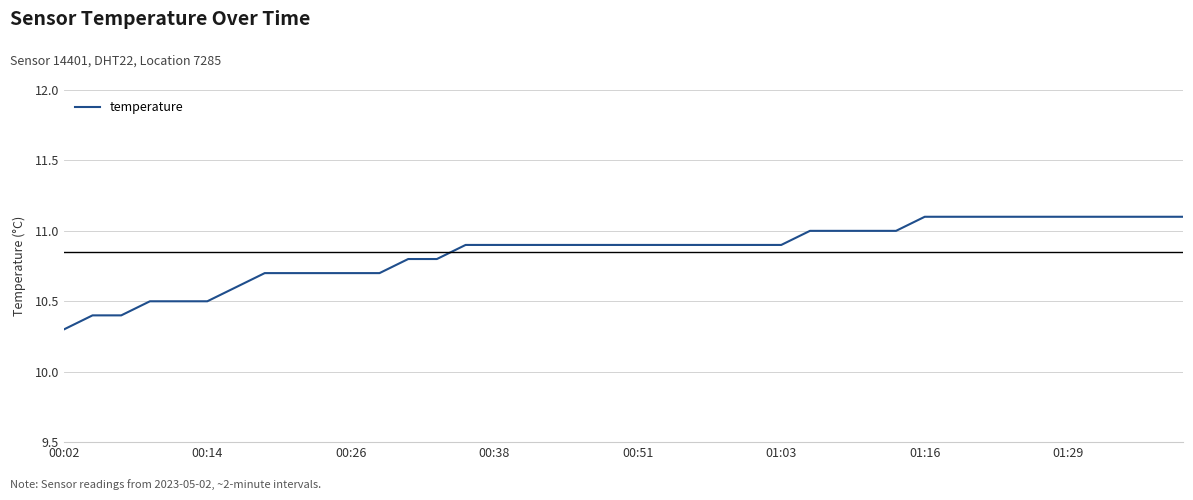

How many values are between 10 and 11?

30